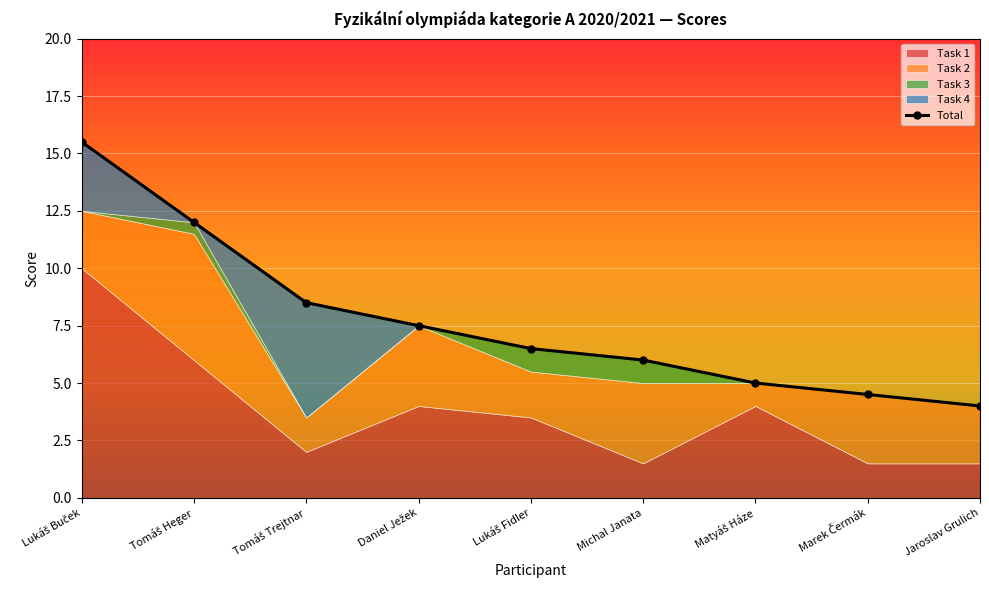

What is the value of the 8th point from the left?

4.5